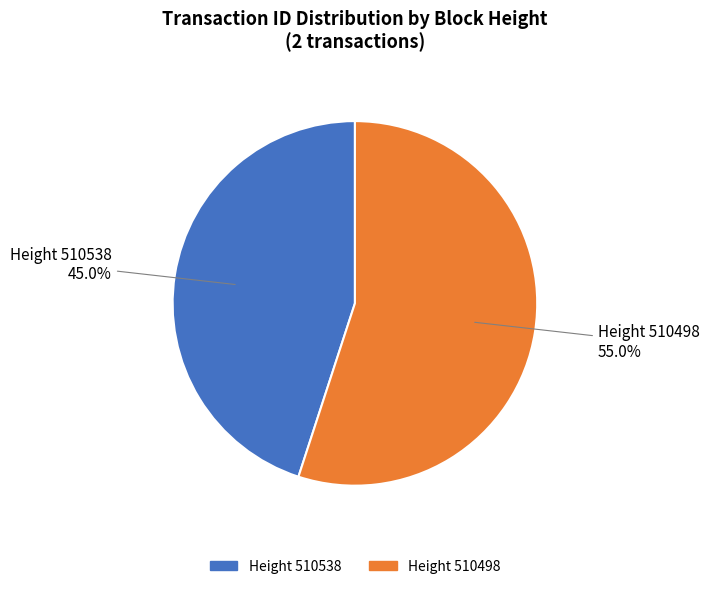

Is there a majority slice in this chart?

Yes